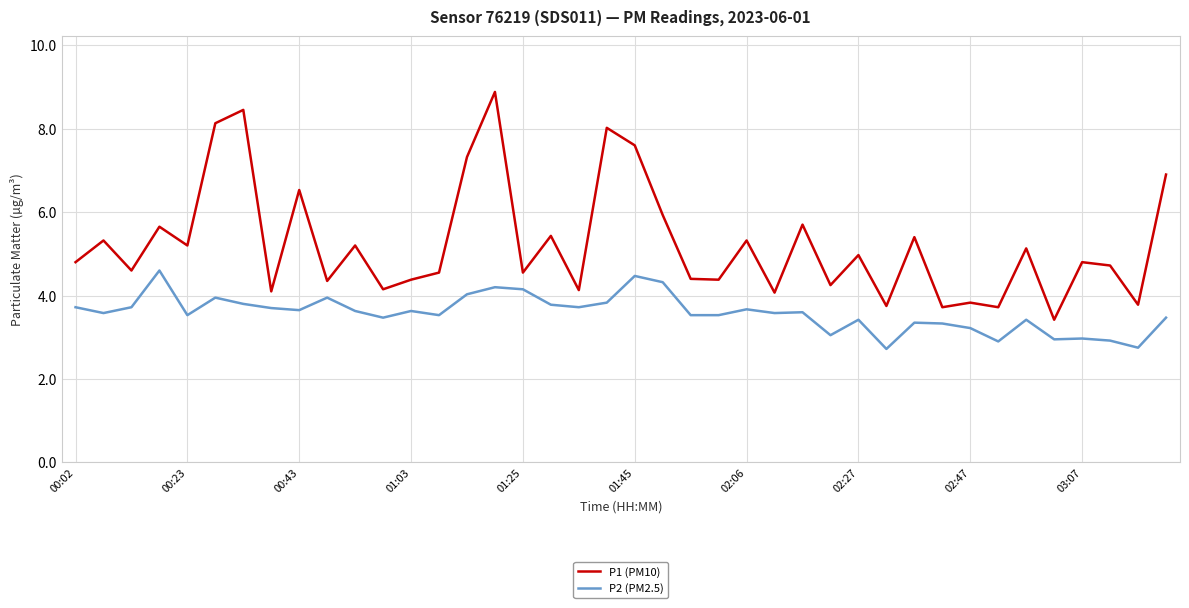

True or false: P2 (PM2.5) and P1 (PM10) intersect in this chart.

False